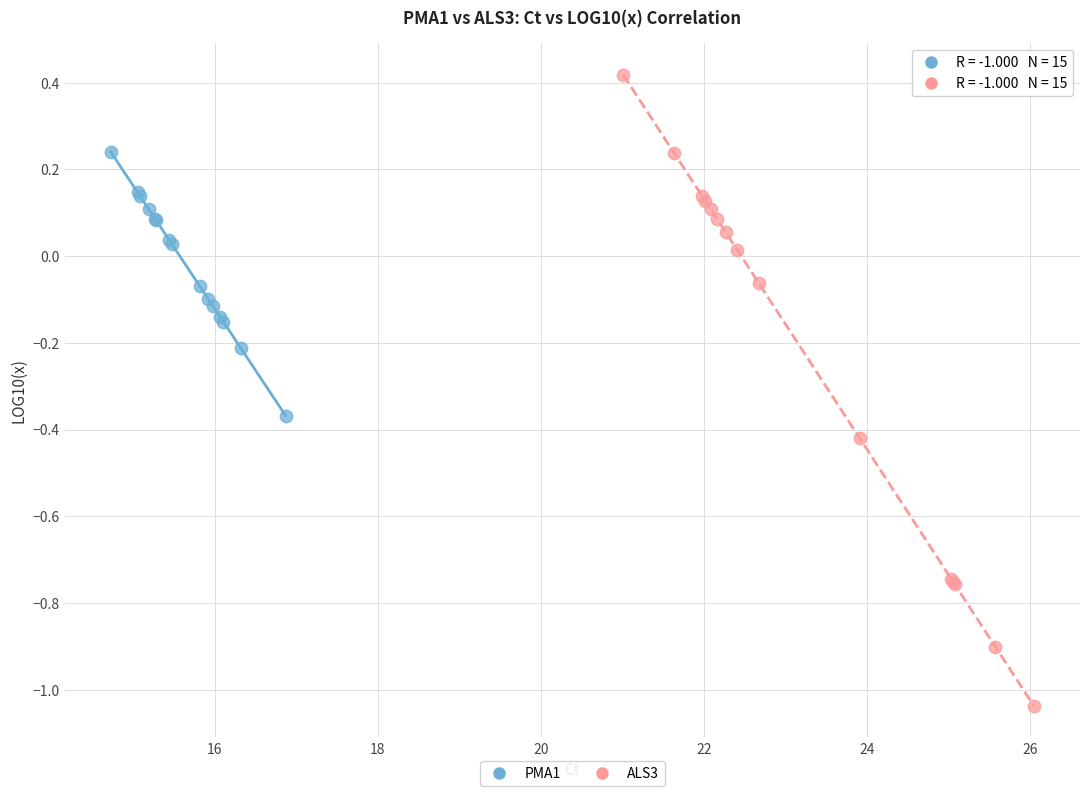

Which series contains the highest Y value?

ALS3